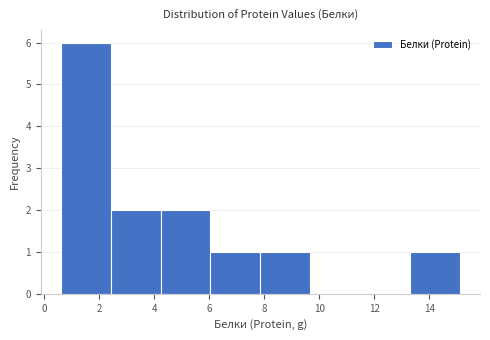

Reading left to right, transcribe this chart: for each bar, give the range it covers on the x-axis and its height. Neither the bar edges nor the heights are printed on the chart, so give them approximately, as read against the axes.

0.6 to 2.4: 6
2.4 to 4.2: 2
4.2 to 6.0: 2
6.0 to 7.8: 1
7.8 to 9.6: 1
9.6 to 11.4: 0
11.4 to 13.2: 0
13.2 to 15.2: 1